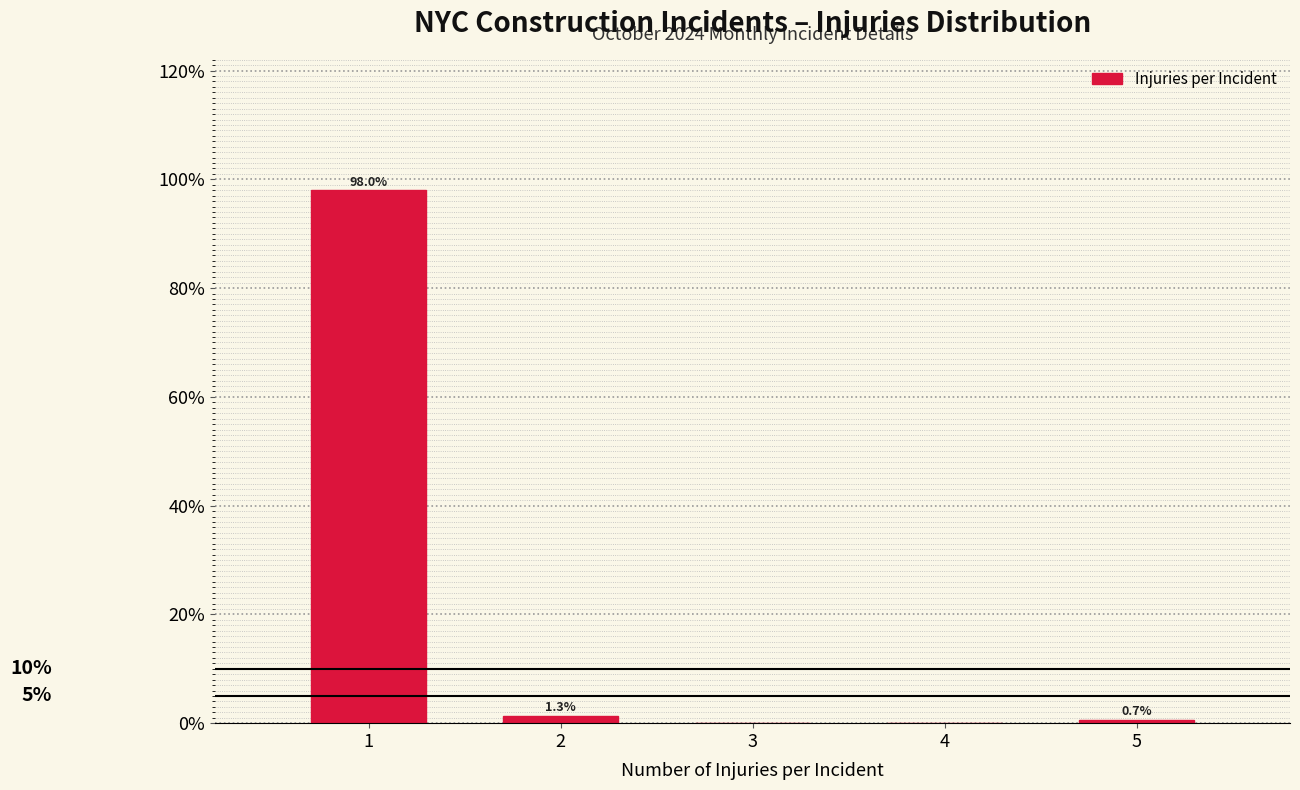

Reading right to left, list all the values displayed in this chart.

5=0.7	4=0.0	3=0.0	2=1.3	1=98.0